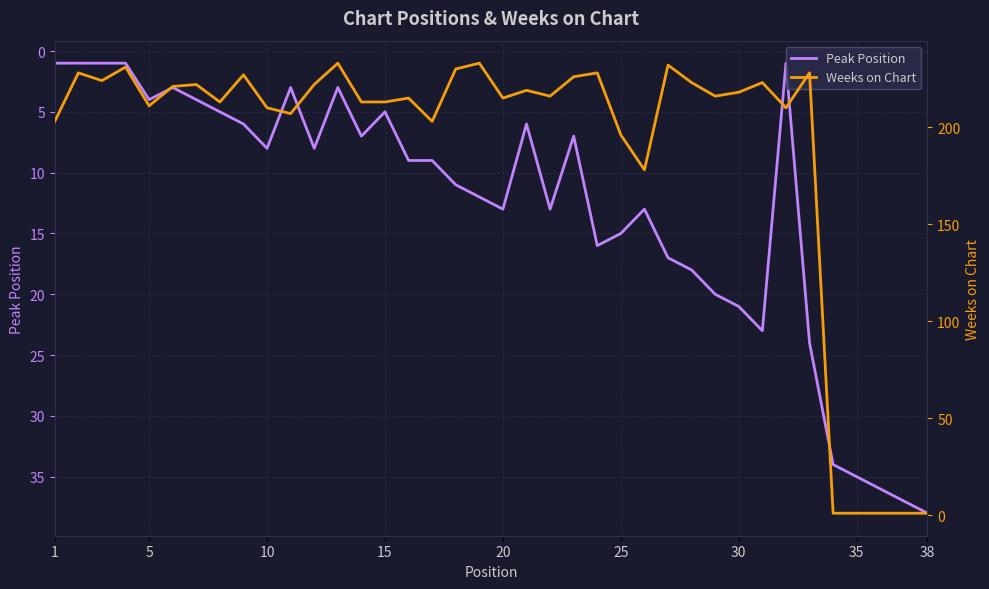

The value of Peak Position at 38 is 38. True or false?

True